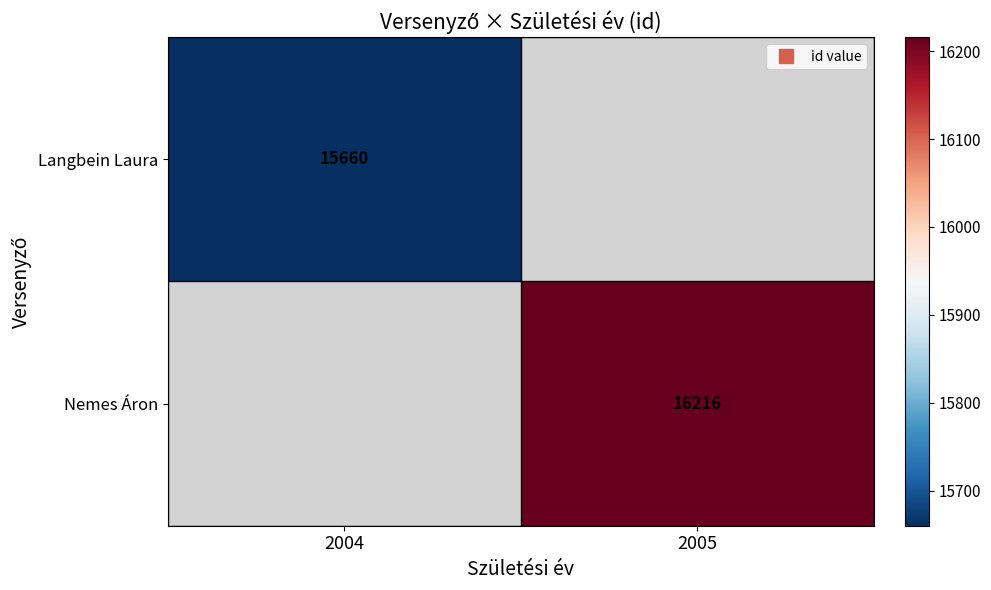

True or false: Langbein Laura has a value of 23559.9 at 2004.

False